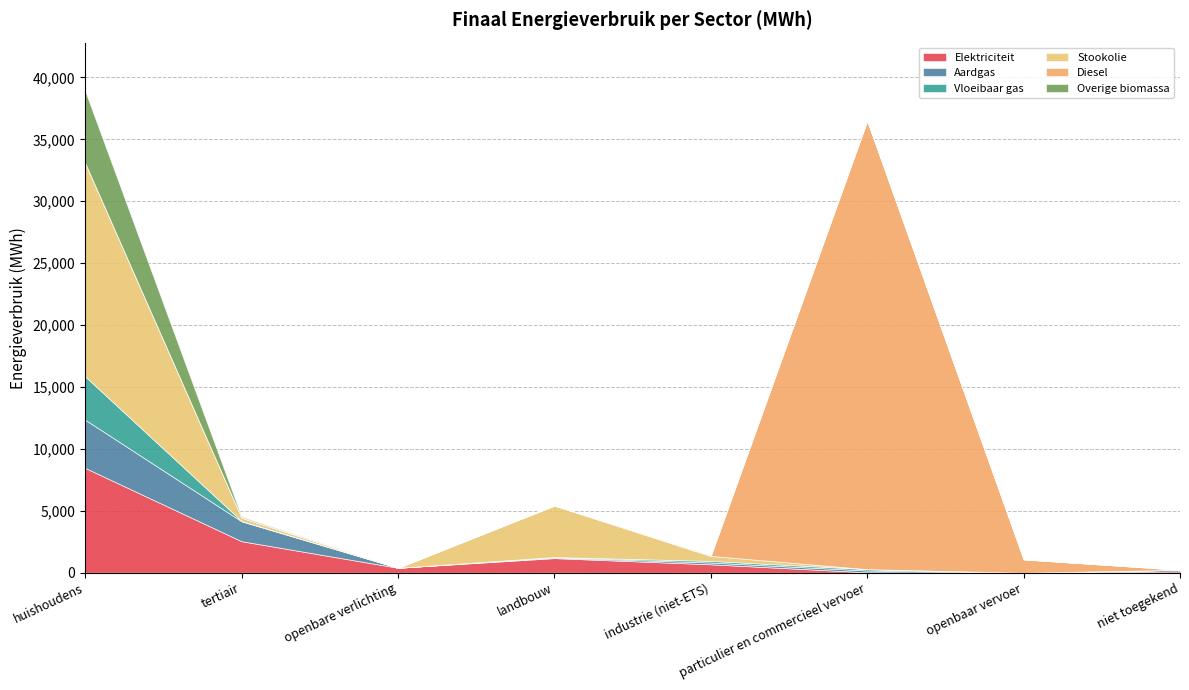

List the labels in order of Aardgas value, largest first.

huishoudens, tertiair, particulier en commercieel vervoer, industrie (niet-ETS), niet toegekend, landbouw, openbare verlichting, openbaar vervoer